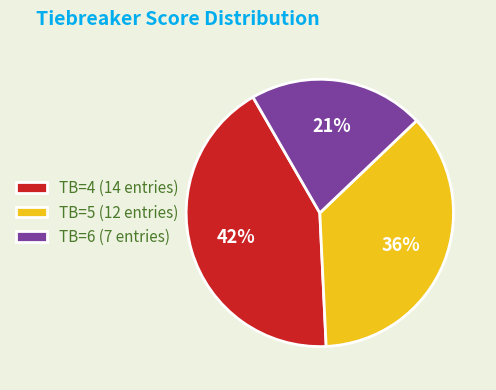

Is the sum of TB=6 (7 entries) and TB=4 (14 entries) greater than half?

Yes